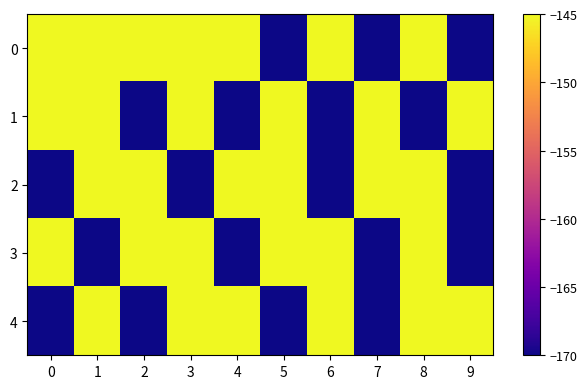

Which series changed the most between 5 and 7?

3